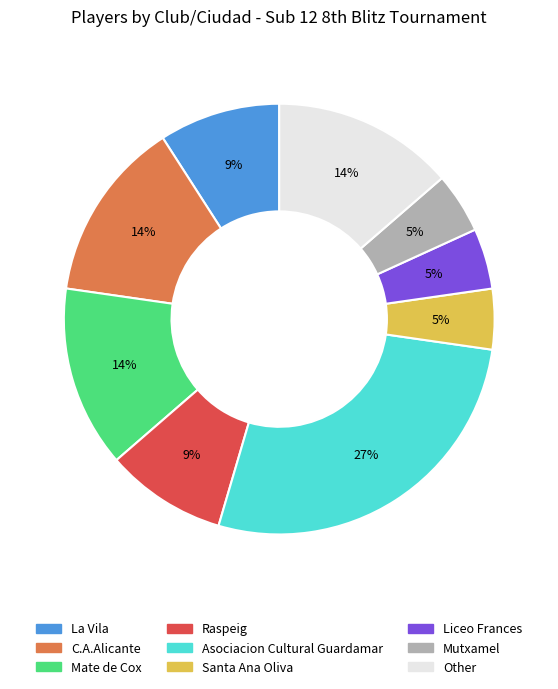

Which has a higher value, Mutxamel or C.A.Alicante?

C.A.Alicante